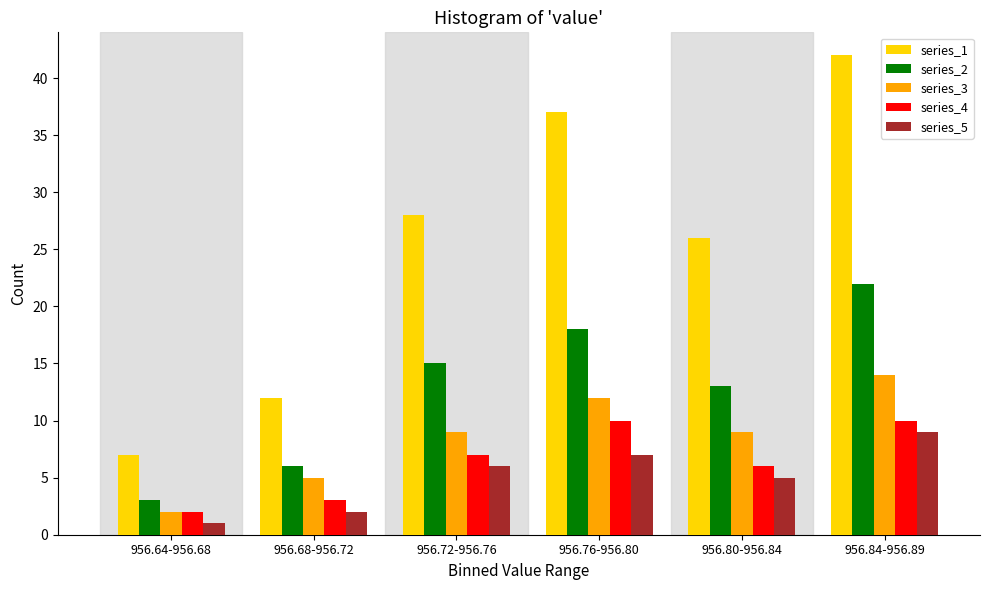

Rank the categories by series_5 value from lowest to highest.

956.64-956.68, 956.68-956.72, 956.80-956.84, 956.72-956.76, 956.76-956.80, 956.84-956.89